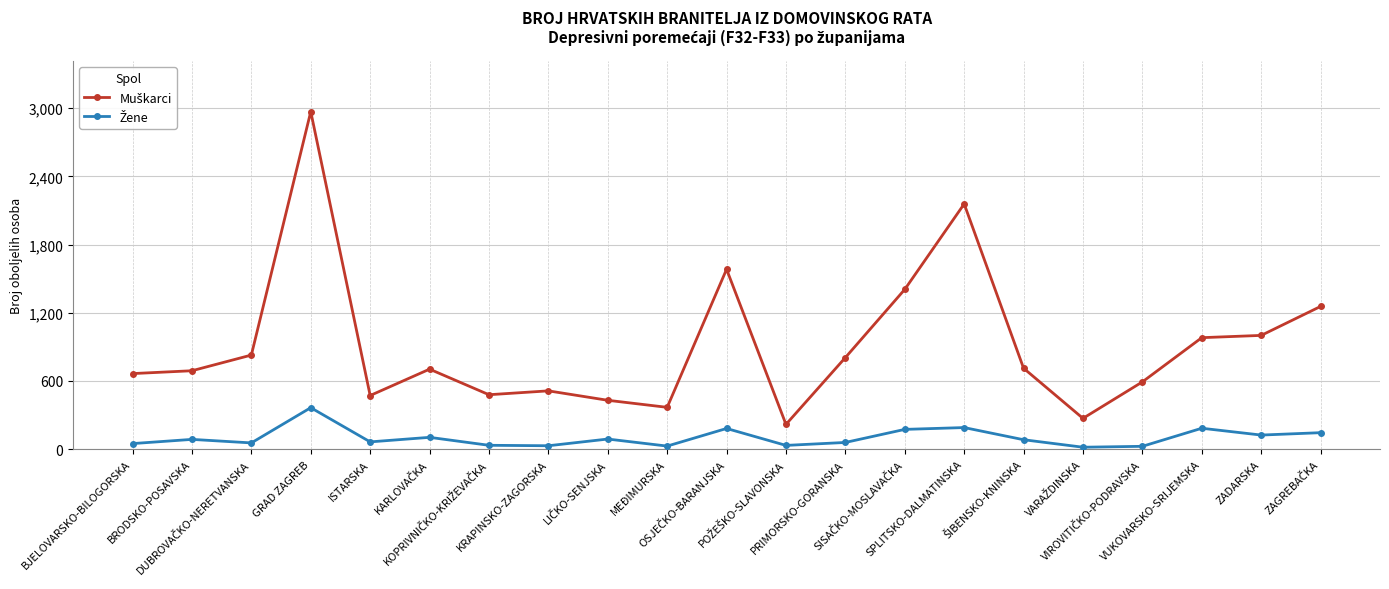

What is the maximum value shown in the chart?

2970